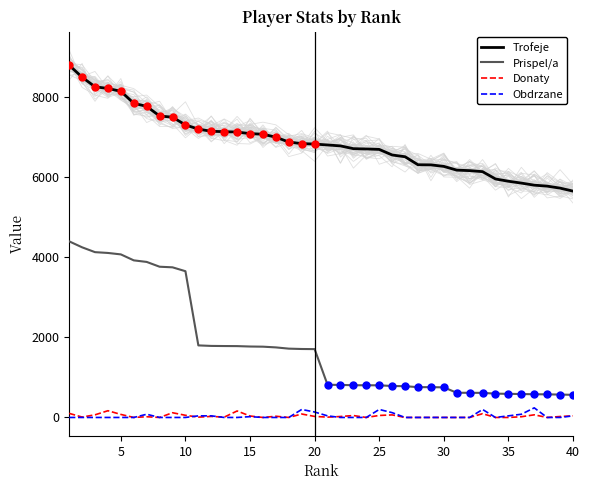

At how many categories does at least one series exceed 5061?

40